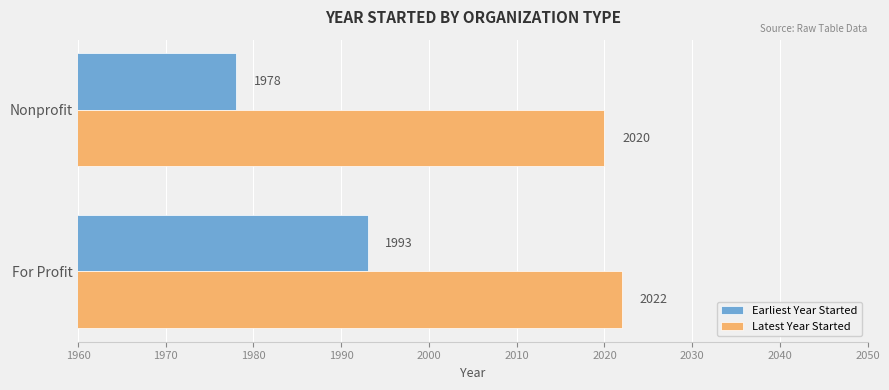

What are all the series names shown in the legend?

Earliest Year Started, Latest Year Started